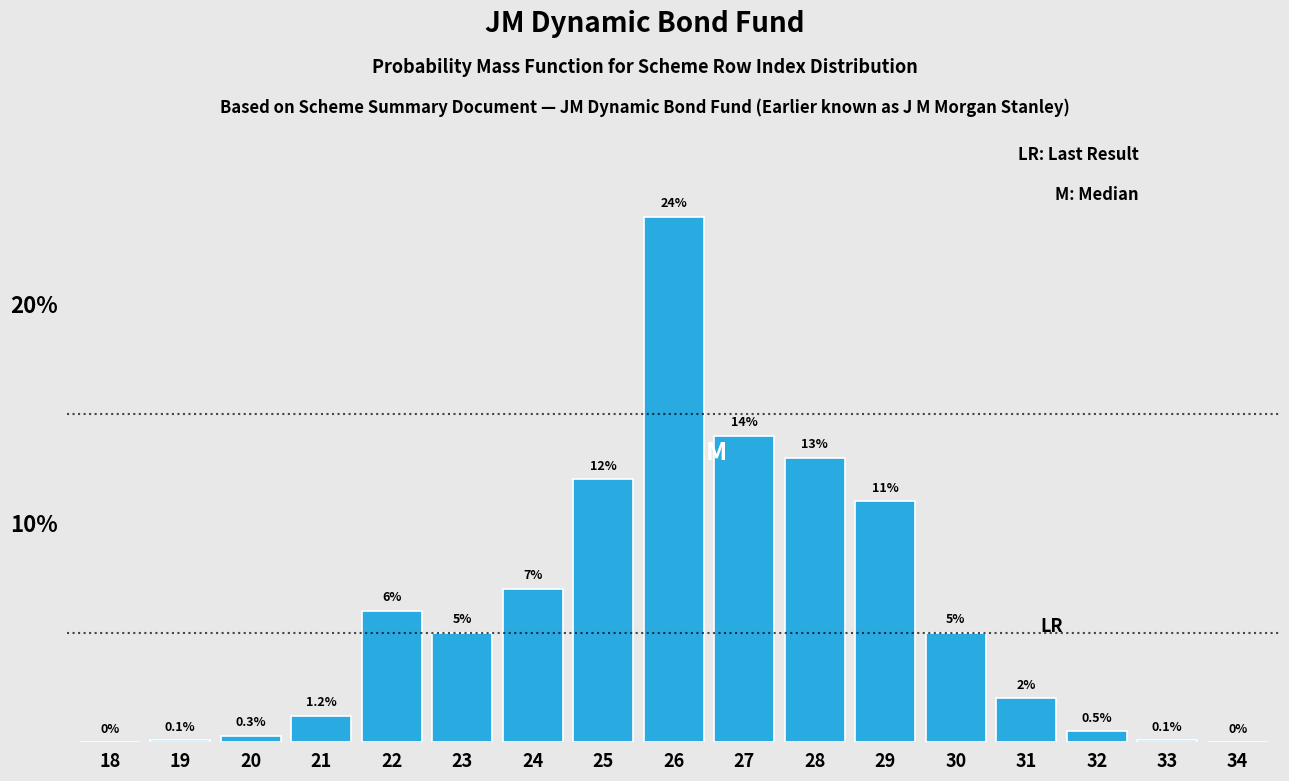

Reading left to right, transcribe all the data shown in this chart.

18=0.0	19=0.1	20=0.3	21=1.2	22=6.0	23=5.0	24=7.0	25=12.0	26=24.0	27=14.0	28=13.0	29=11.0	30=5.0	31=2.0	32=0.5	33=0.1	34=0.0